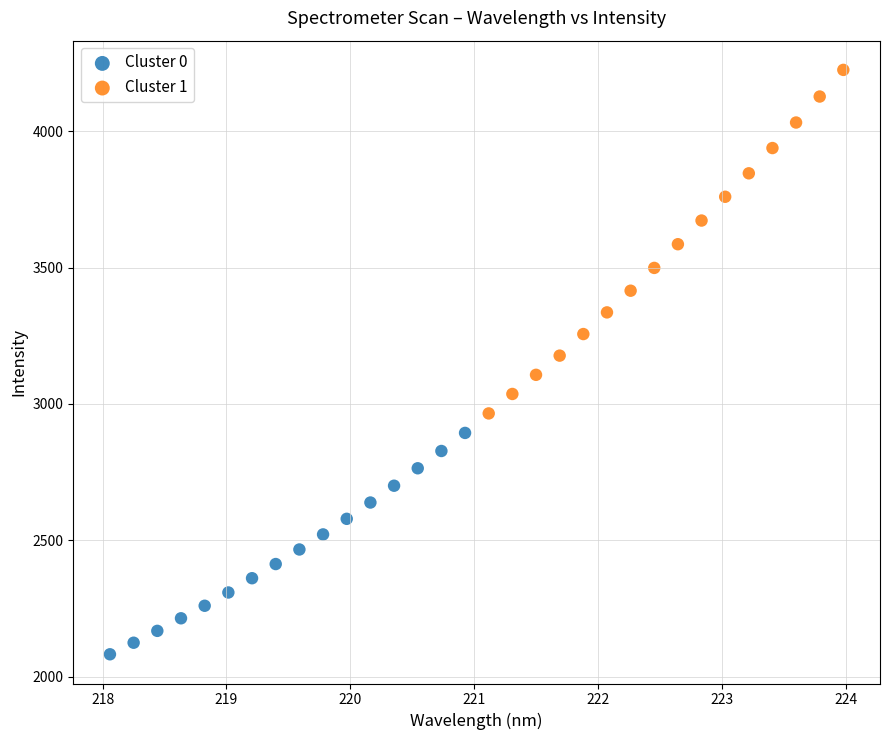

Which series contains the lowest Y value?

Cluster 0